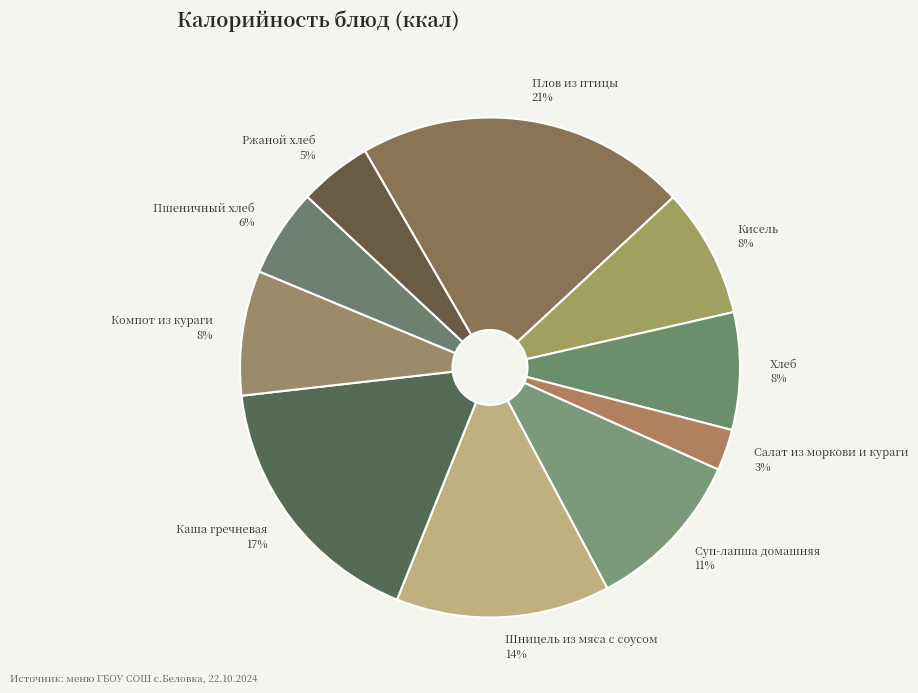

Which category has the smallest portion of the pie?

Салат из моркови и кураги